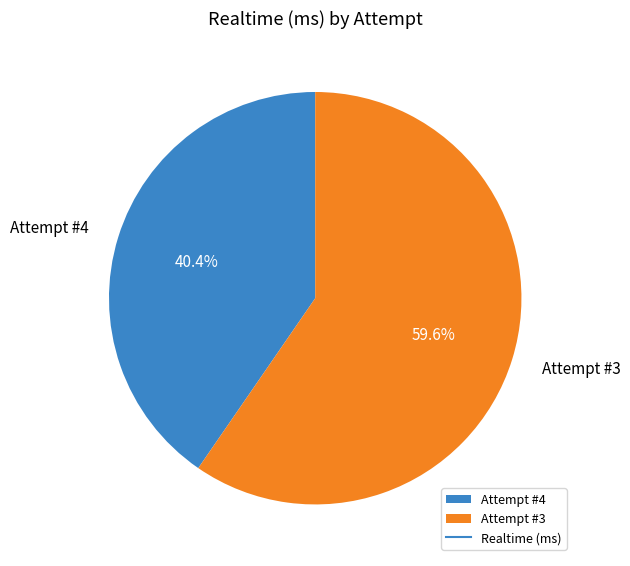

What is the largest slice in the pie chart?

Attempt #3